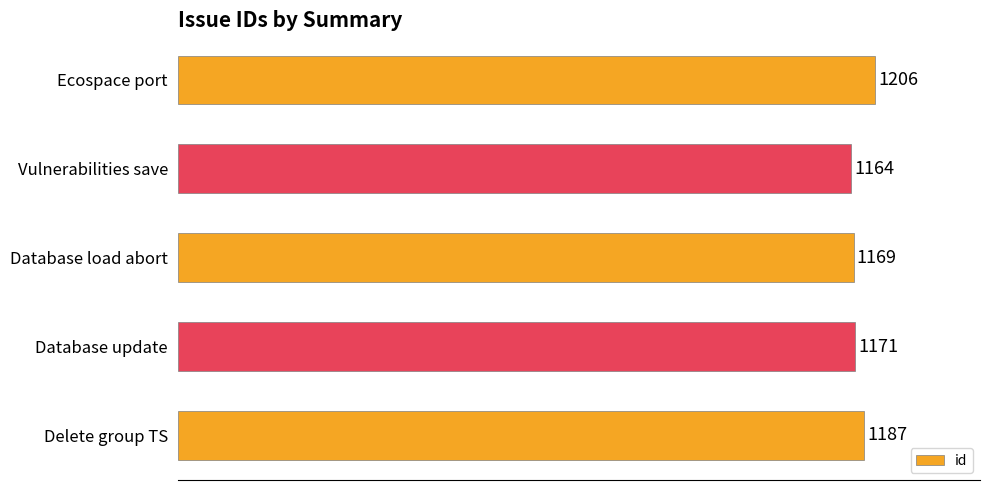

What is the ratio of the value at Database load abort to the value at Delete group TS?

1.0